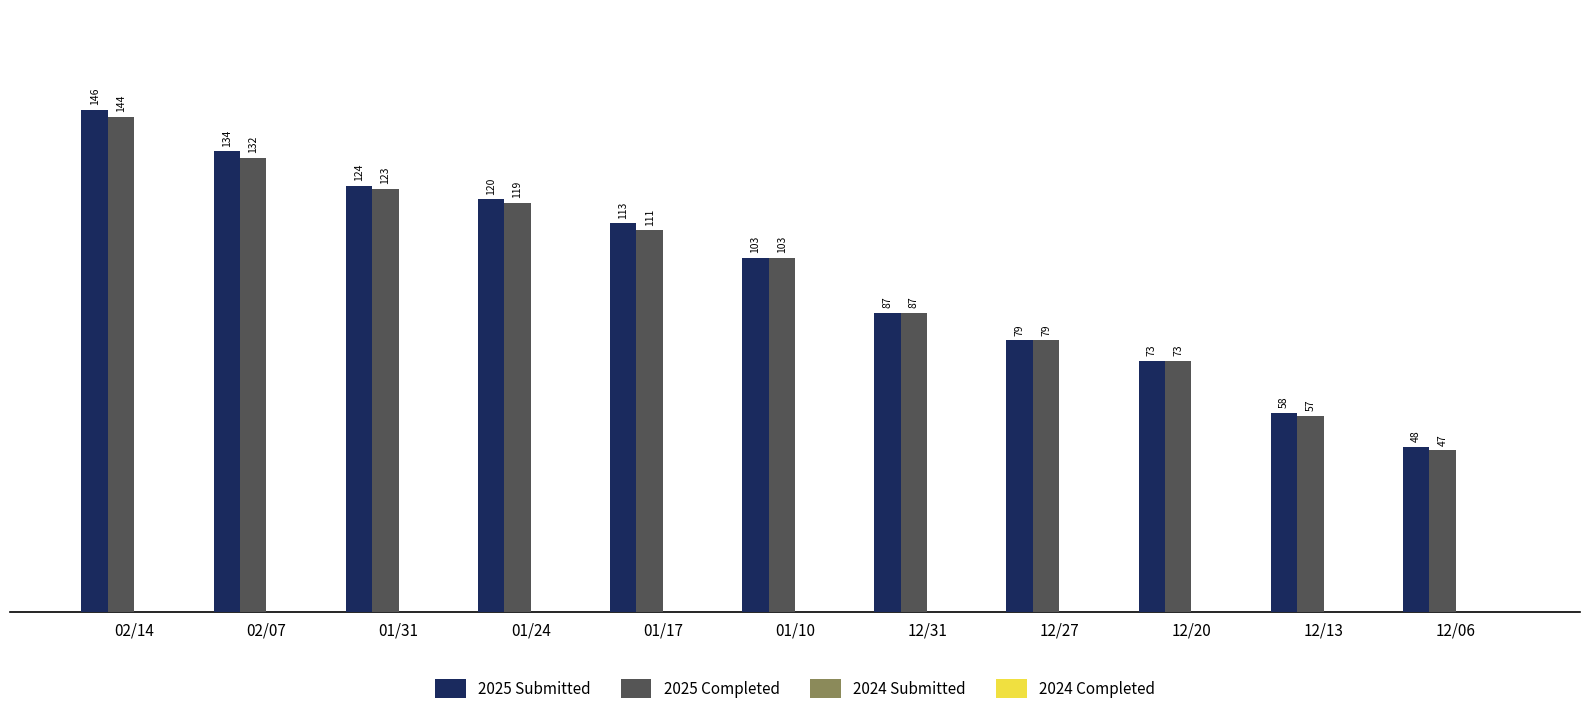

Where is 2025 Submitted nearest to the value 97?

01/10